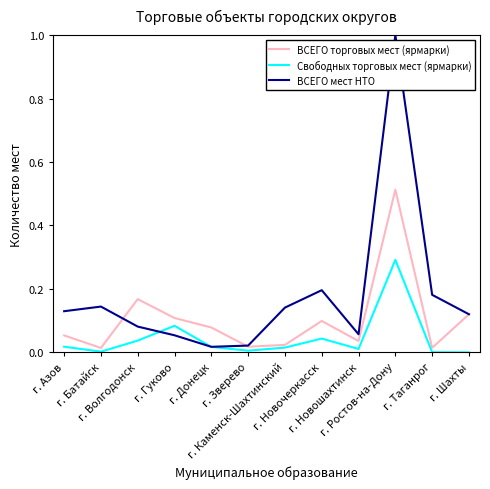

Where do ВСЕГО торговых мест (ярмарки) and ВСЕГО мест НТО first cross each other?

г. Батайск and г. Волгодонск